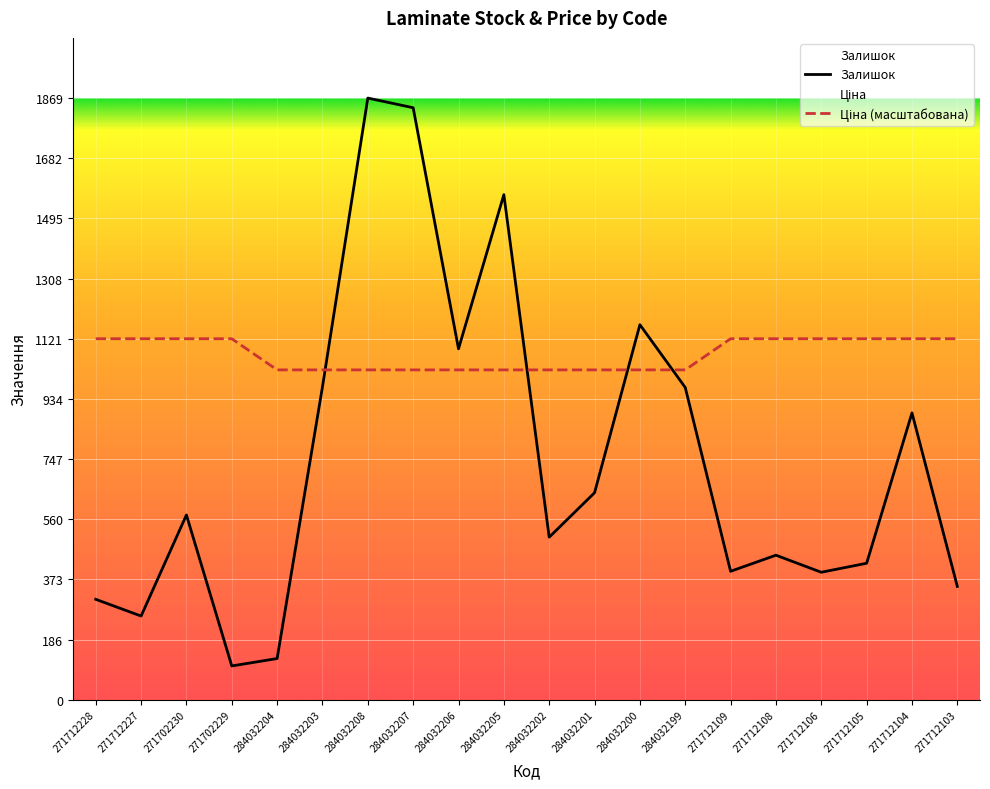

At which category is the sum across all series the highest?

284032208